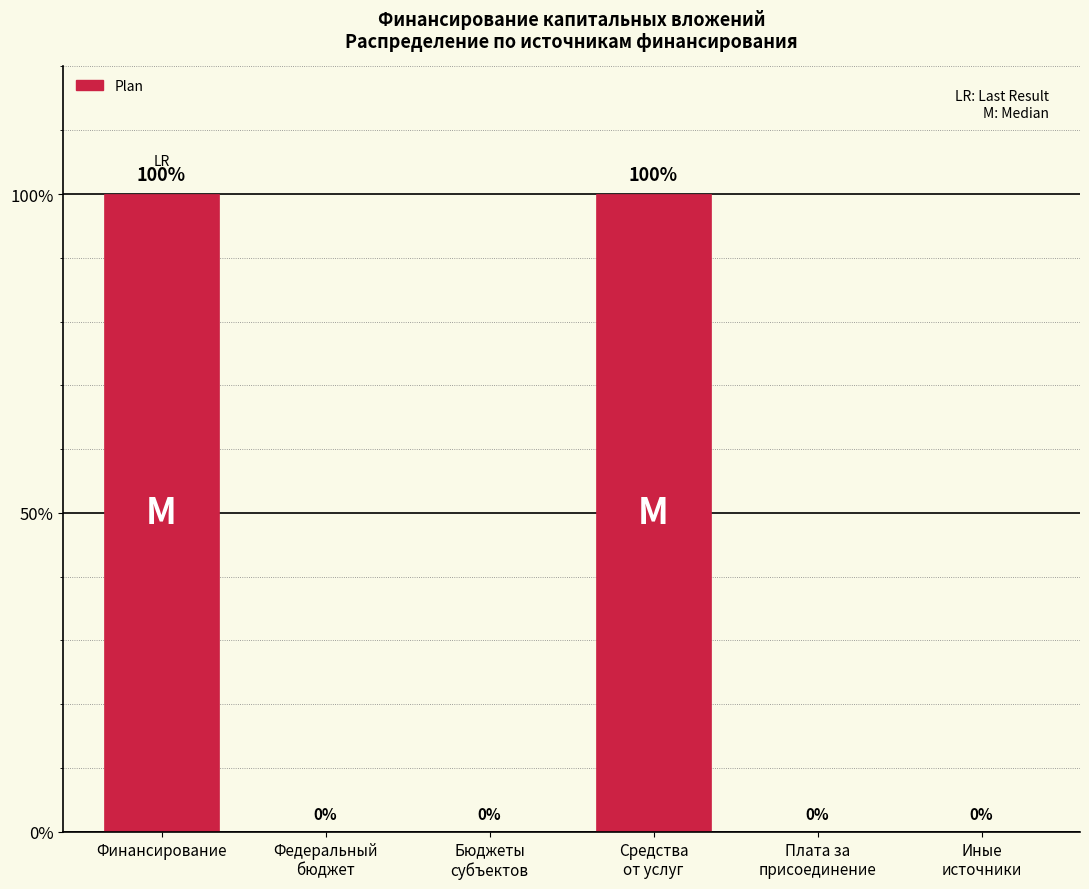

What is the maximum value shown in the chart?

100